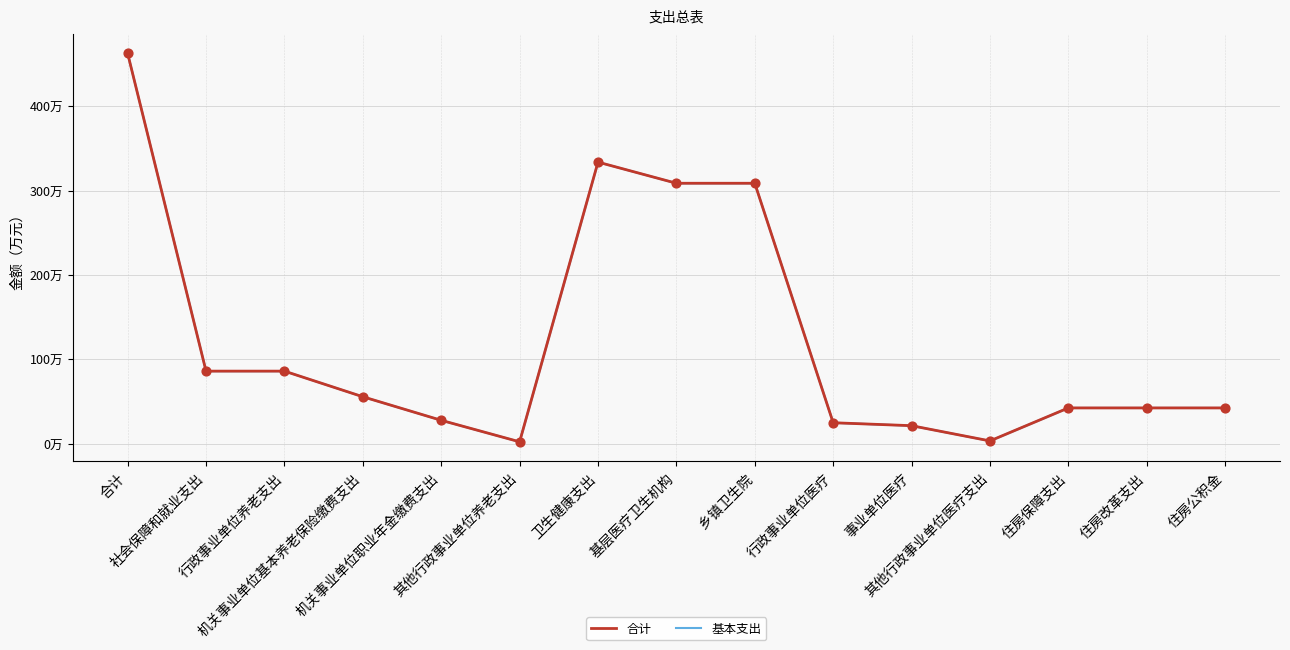

What are all the series names shown in the legend?

合计, 基本支出